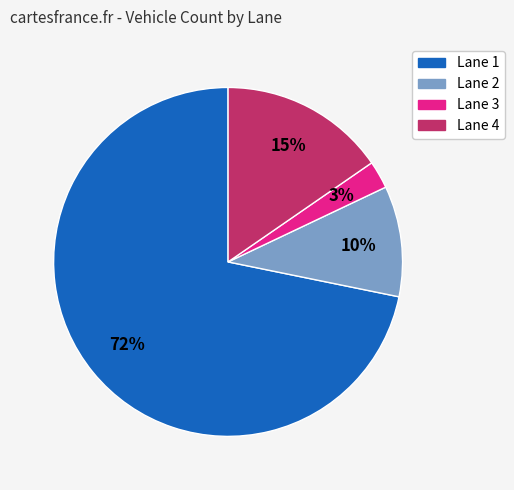

To the nearest percent, what percentage of the pie is Lane 3?

3%